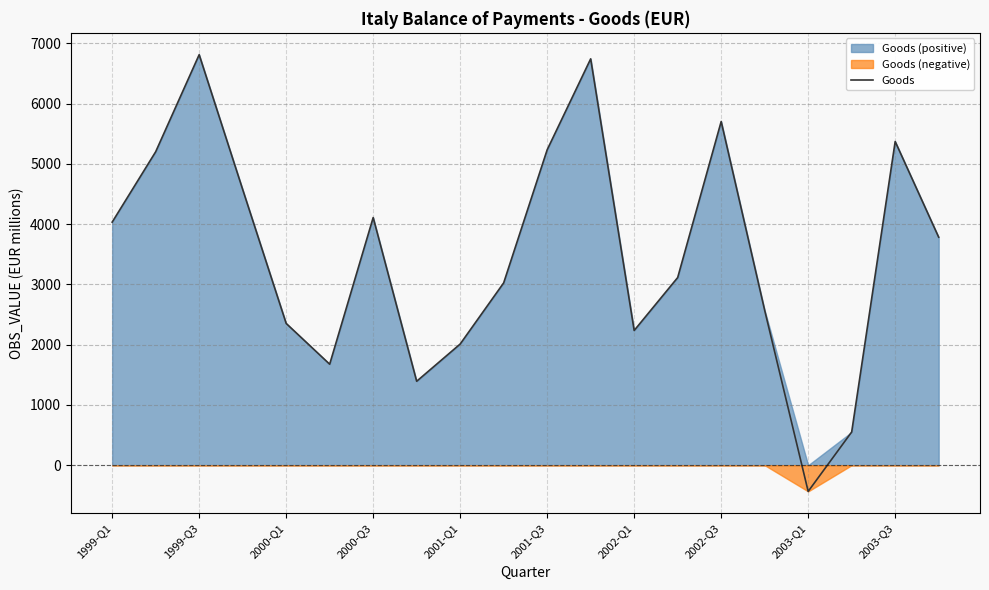

What is the highest value of the Goods series?

6813